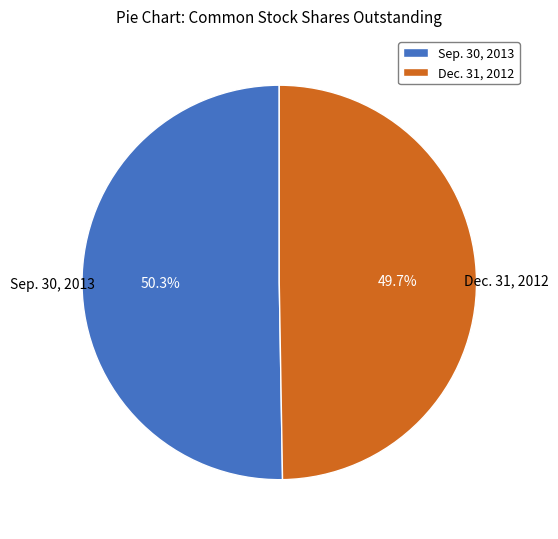

To the nearest percent, what is the average slice percentage?

50%